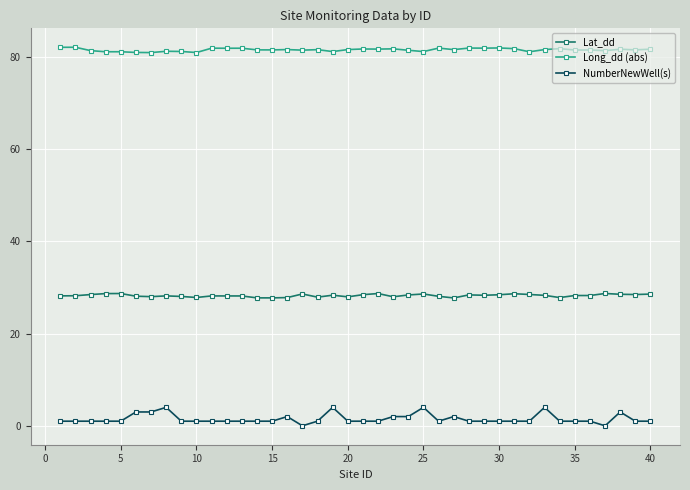

What is the difference between the maximum and minimum values in the NumberNewWell(s) series?

4.0